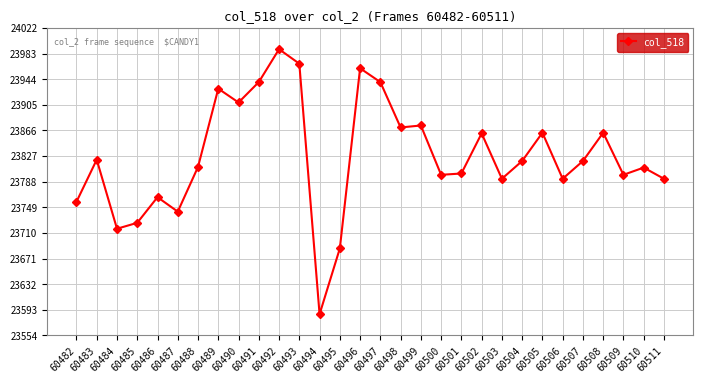

The chart shows a value of 42265 at 60487. True or false?

False